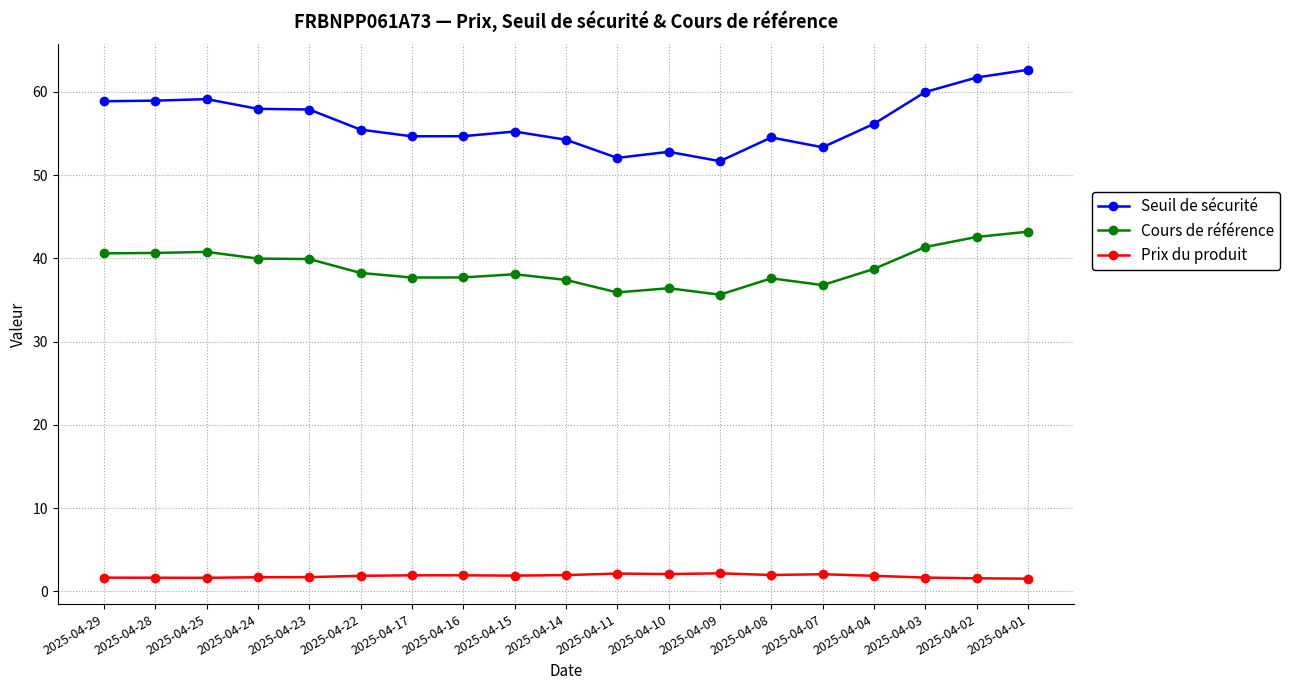

What is the value of the Prix du produit point at the 13th from the left?

2.2